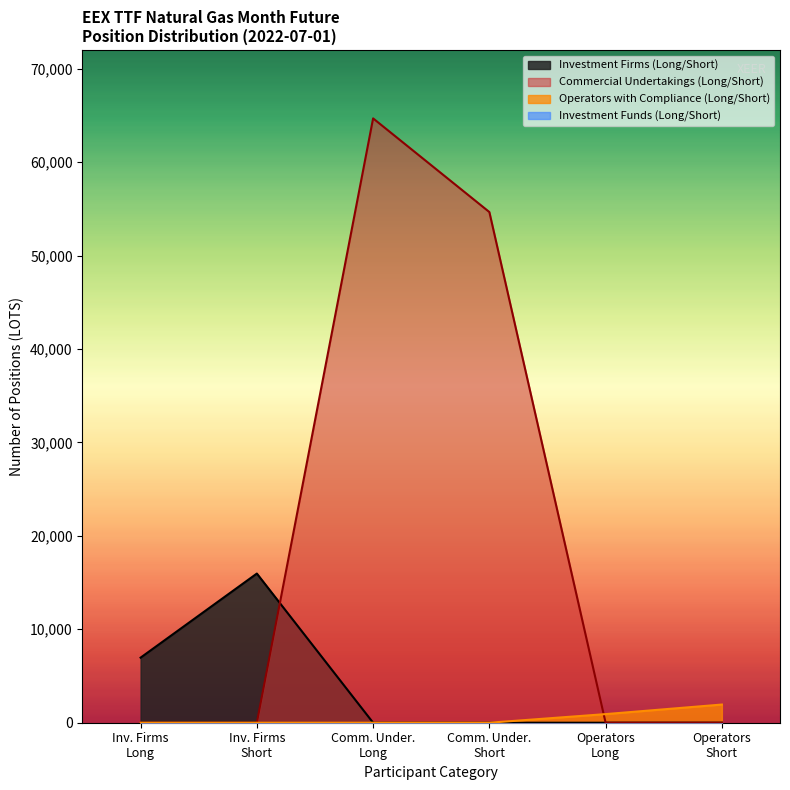

What is the maximum value shown in the chart?

64681